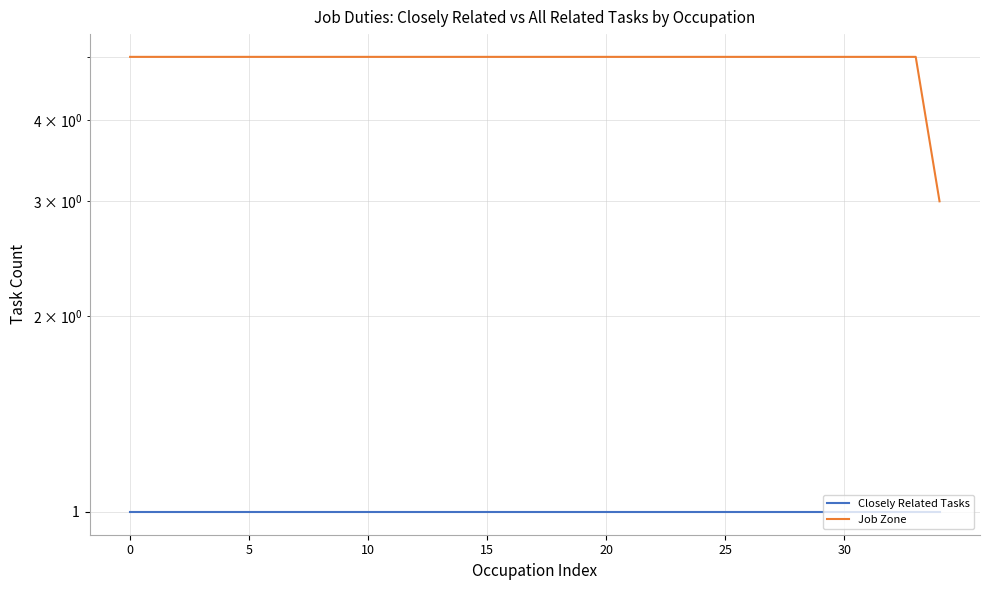

At how many categories does at least one series exceed 2?

35